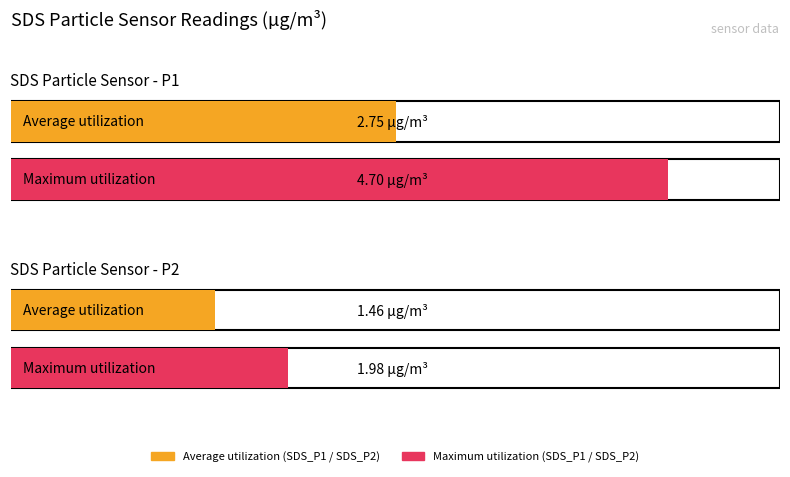

Which has a higher value, SDS_P2 or SDS_P1?

SDS_P1